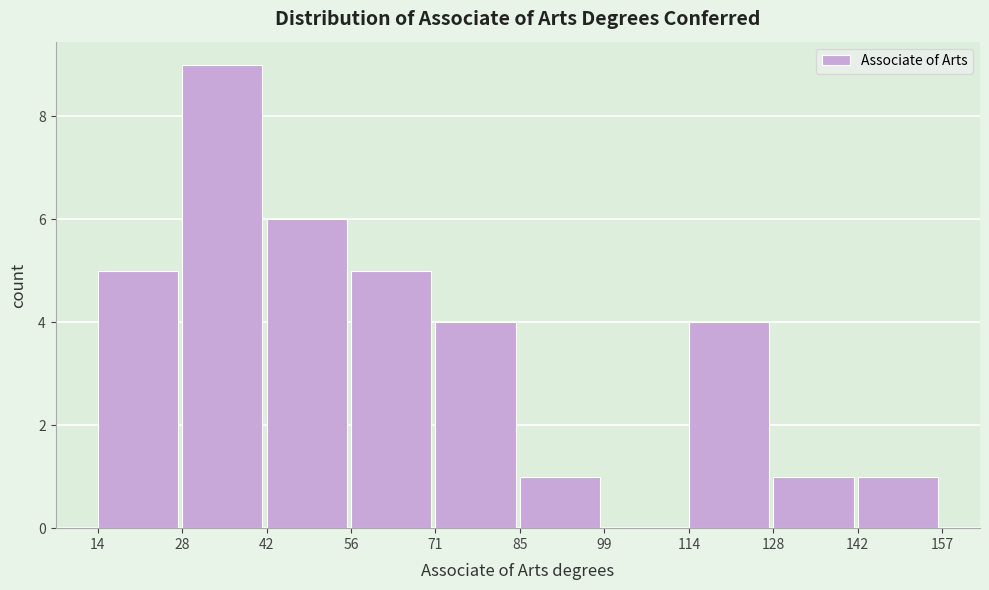

Reading left to right, transcribe this chart: for each bar, give the range it covers on the x-axis and its height. The values are not printed on the chart, so give them approximately, as read against the axis.

14 to 28: 5
28 to 42: 9
42 to 56: 6
56 to 71: 5
71 to 85: 4
85 to 99: 1
99 to 114: 0
114 to 128: 4
128 to 142: 1
142 to 157: 1